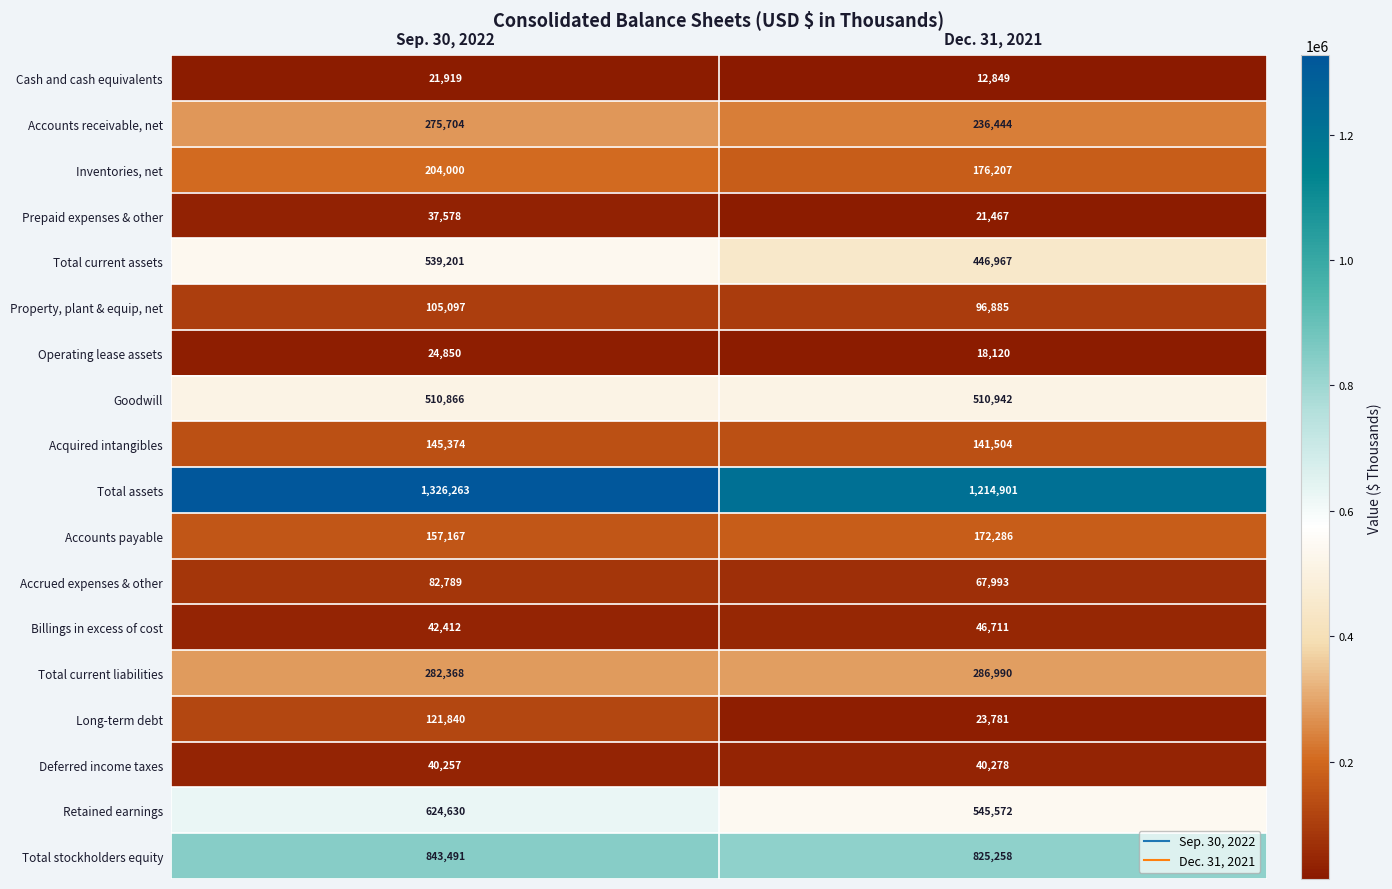

Read the Long-term debt value at Sep. 30, 2022, to the nearest 100.

121800